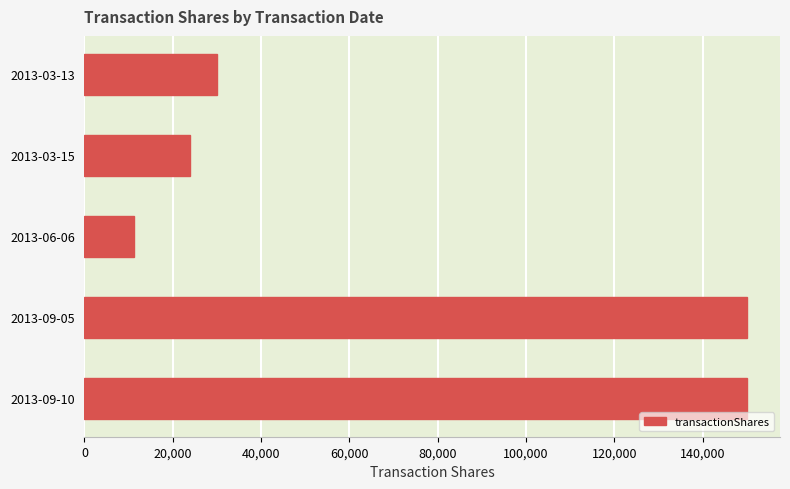

Reading bottom to top, transcribe all the data shown in this chart.

150000	150000	11176	23824	30000